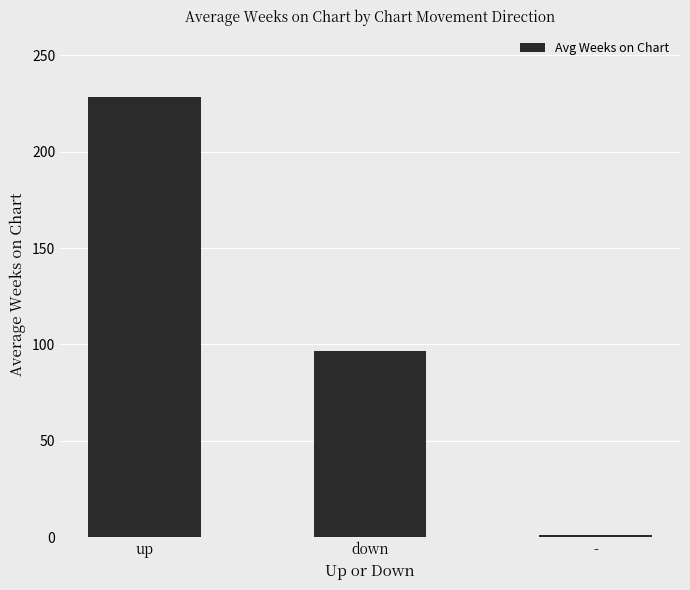

What is the change in value from up to down?

-131.8